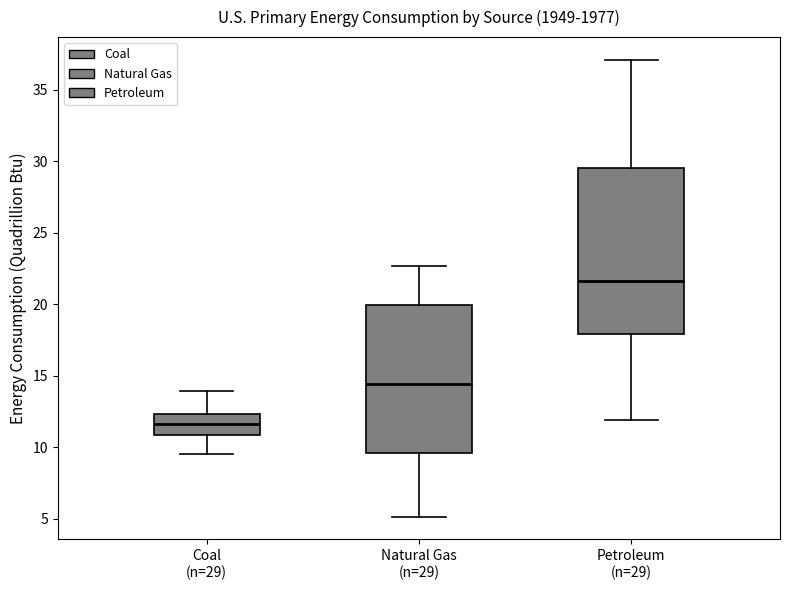

Where does the median line of the box for Petroleum (n=29) sit on the y-axis? The values are not printed on the chart, so give them approximately, as read against the axis.

21.5